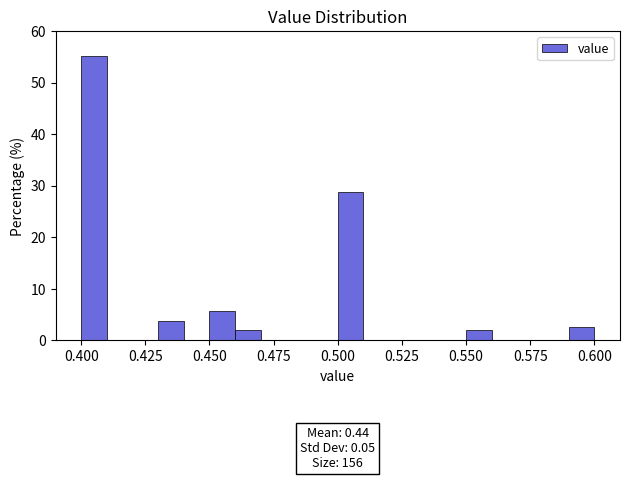

Around what value on the x-axis is the tallest bar? Give the approximate position of its centre, as read against the axis.

0.405